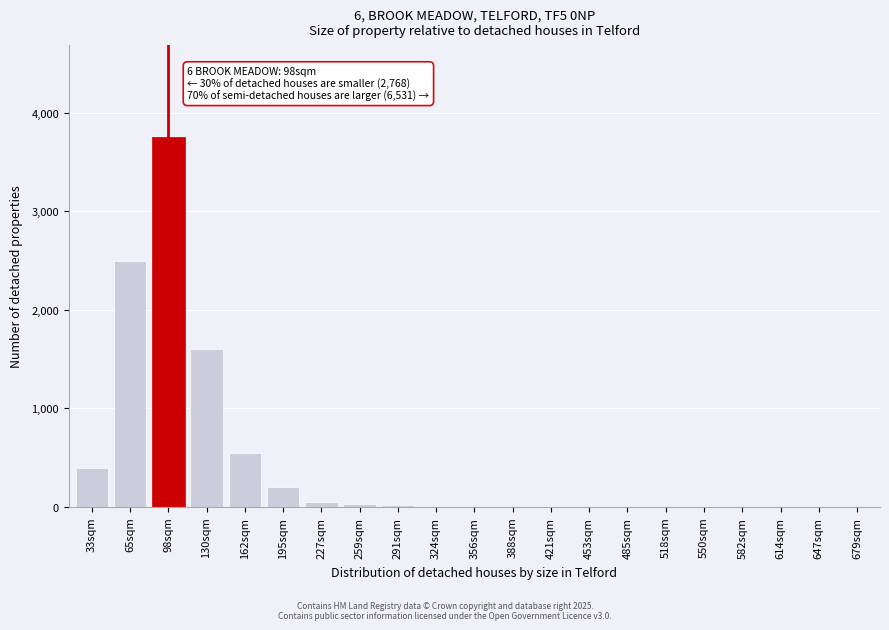

What is the sum of all values?

9123